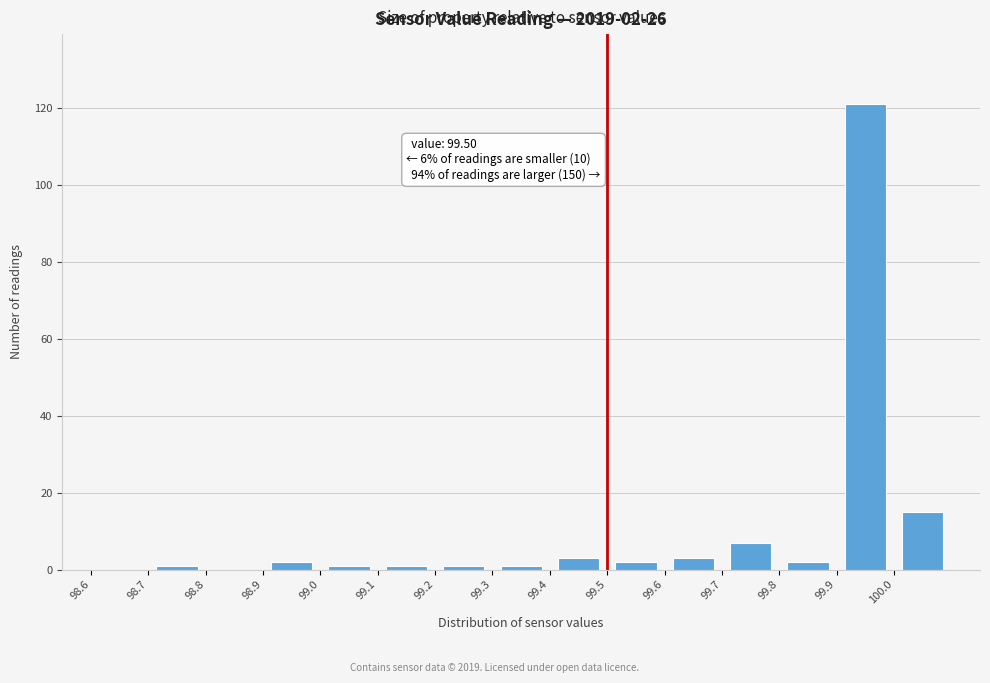

Over which range of the x-axis is the bar tallest?

99.9 to 100.0